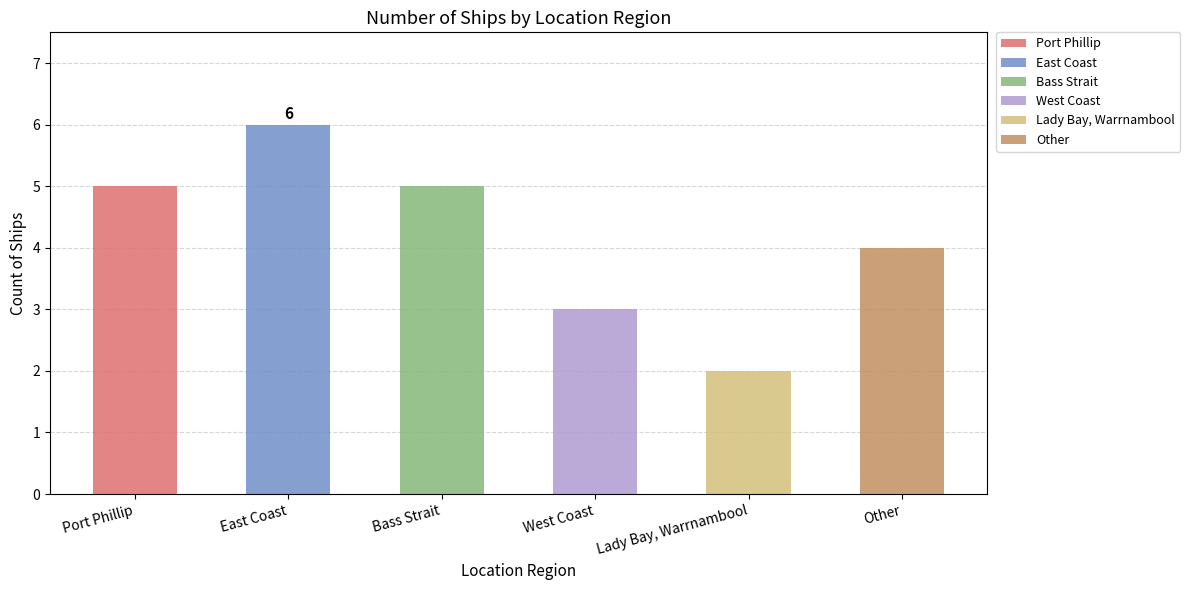

Are the bars grouped side by side (vs. stacked)?

No